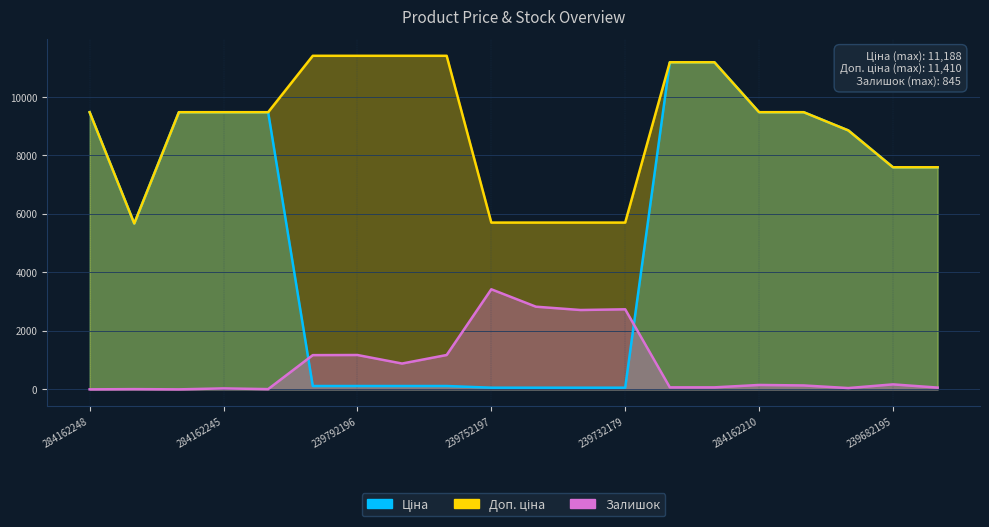

Reading left to right, transcribe all the data shown in this chart.

Ціна: 9480.1	5673.8	9480.1	9480.1	9480.1	114.1	114.1	114.1	114.1	57.0	57.0	57.0	57.0	11188.2	11188.2	9480.1	9480.1	8856.7	7596.5	7596.5
Доп. ціна: 9480.1	5673.8	9480.1	9480.1	9480.1	11410.0	11410.0	11410.0	11410.0	5705.0	5705.0	5705.0	5705.0	11188.2	11188.2	9480.1	9480.1	8856.7	7596.5	7596.5
Залишок: 0.0	8.1	0.0	32.4	8.1	1170.7	1174.8	883.1	1174.8	3423.0	2827.5	2714.1	2738.4	68.9	68.9	149.9	133.7	44.6	170.1	60.8